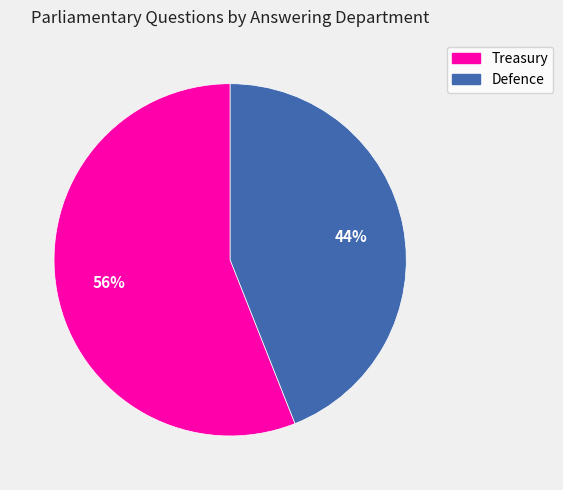

To the nearest percent, what is the combined percentage of Defence and Treasury?

100%